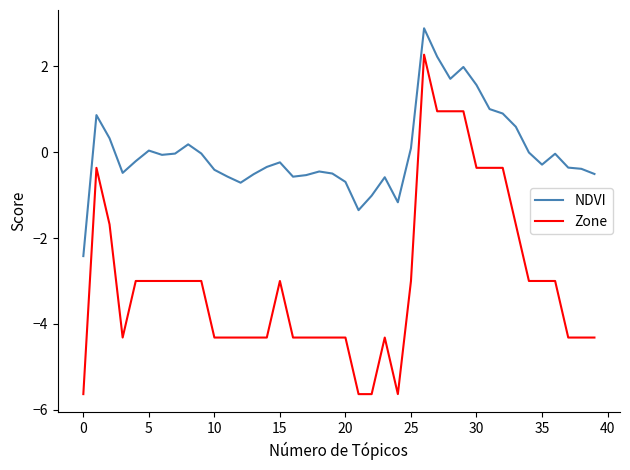

True or false: Zone has more than 2 interior local peaks.

True